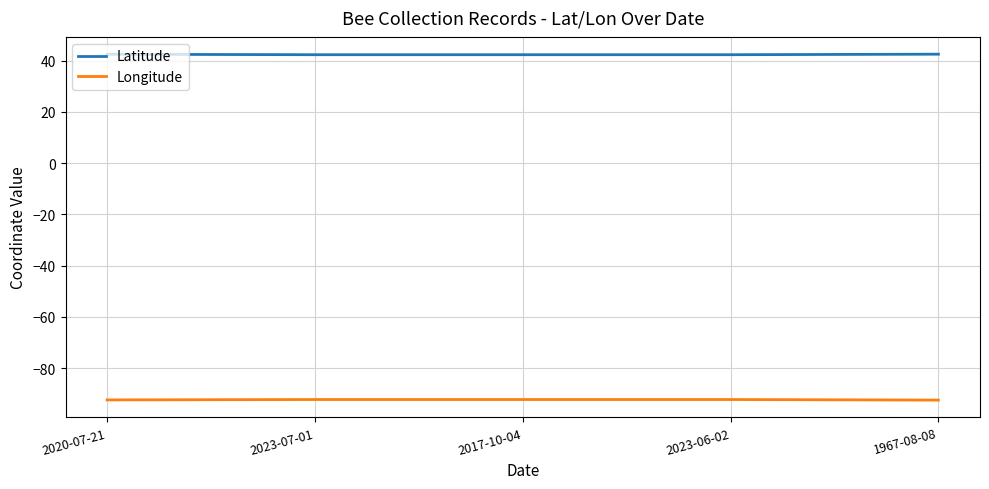

What position from the right is 2023-07-01?

4